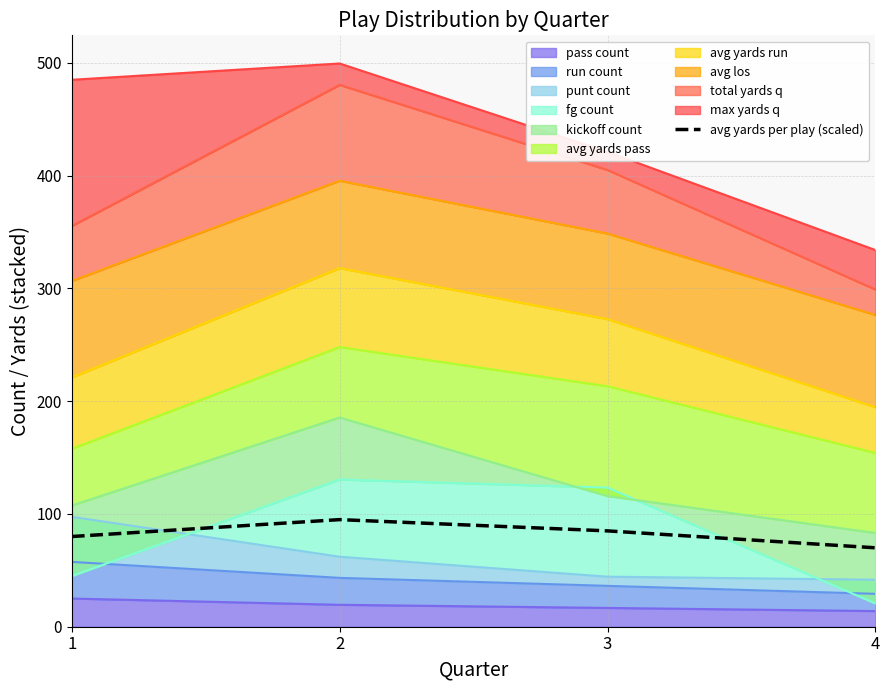

Is it true that the value at 1 is 127?

False